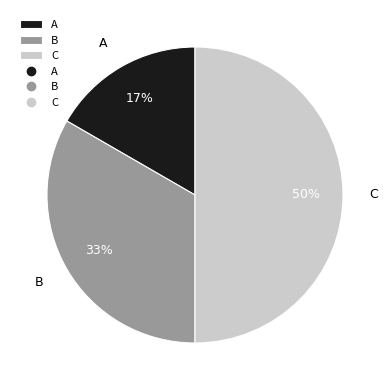

Is it true that B is 33% of the pie?

True